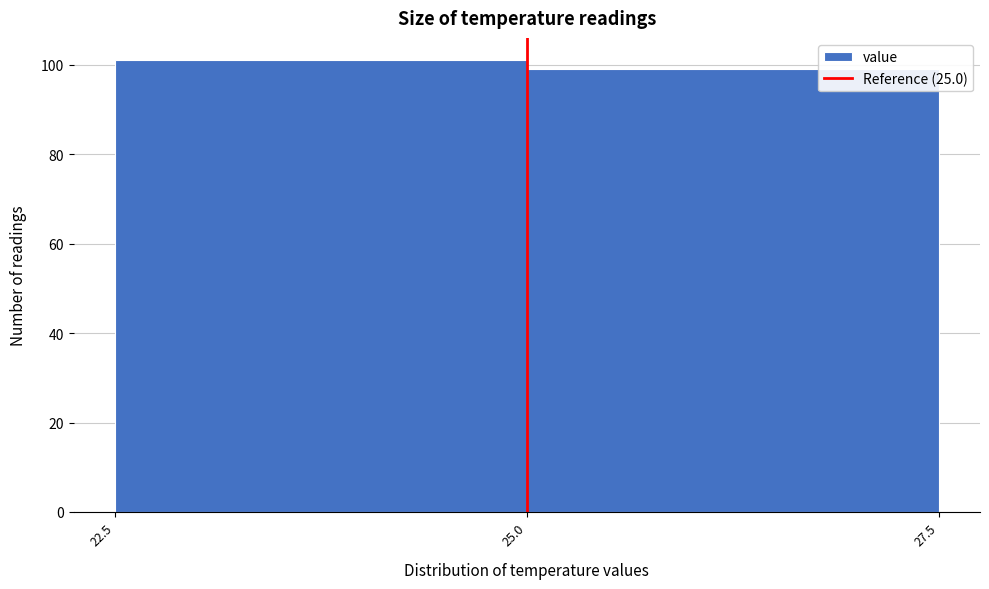

Reading left to right, list every bar in this chart as the range it spans on the x-axis followed by its height. The values are not printed on the chart, so give them approximately, as read against the axis.

22.5 to 25.0: 102
25.0 to 27.5: 100